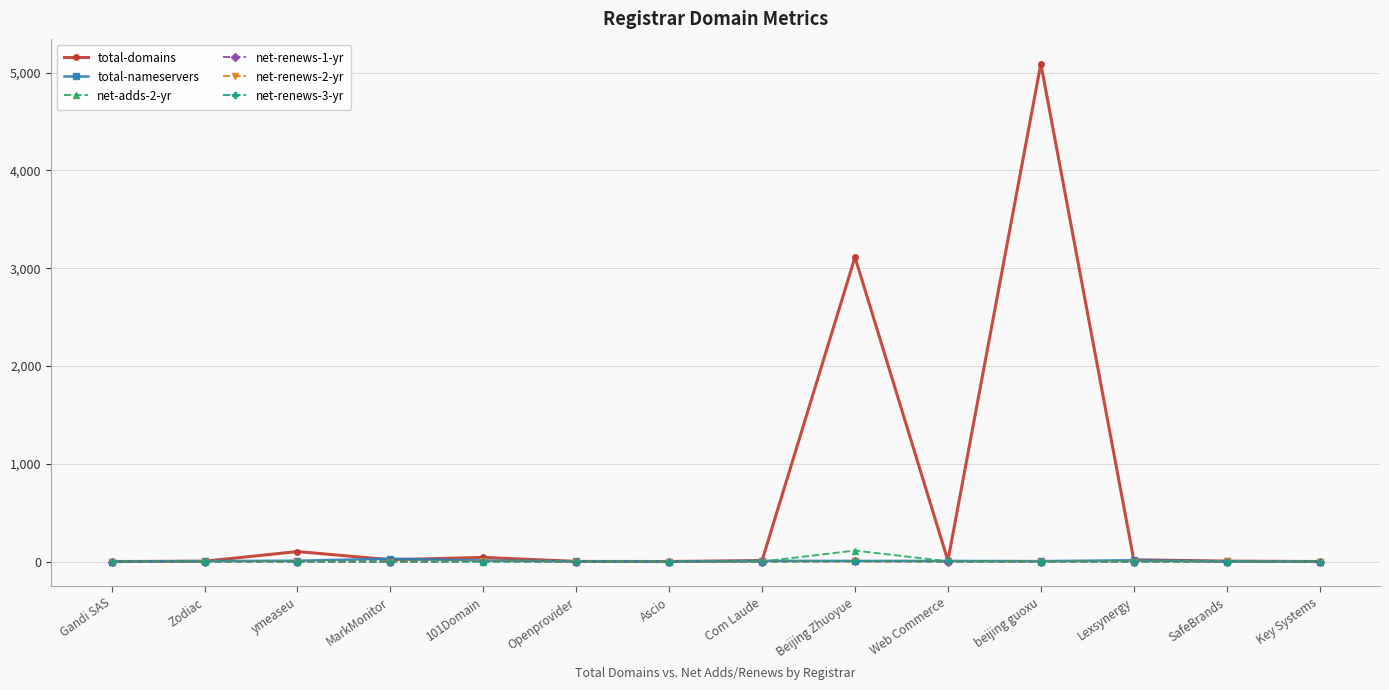

What is the label of the 4th point from the left?

MarkMonitor